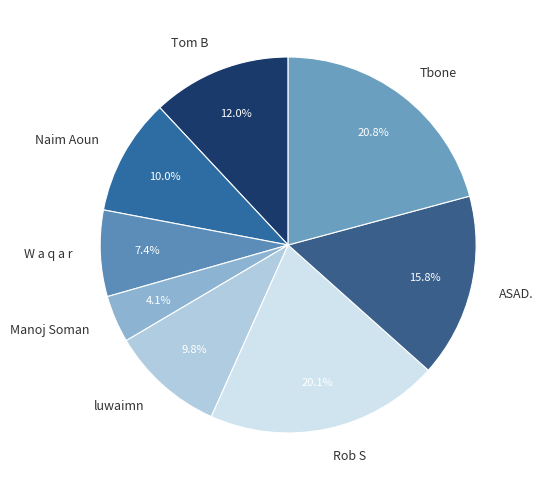

Between Tom B and ASAD., which is larger?

ASAD.